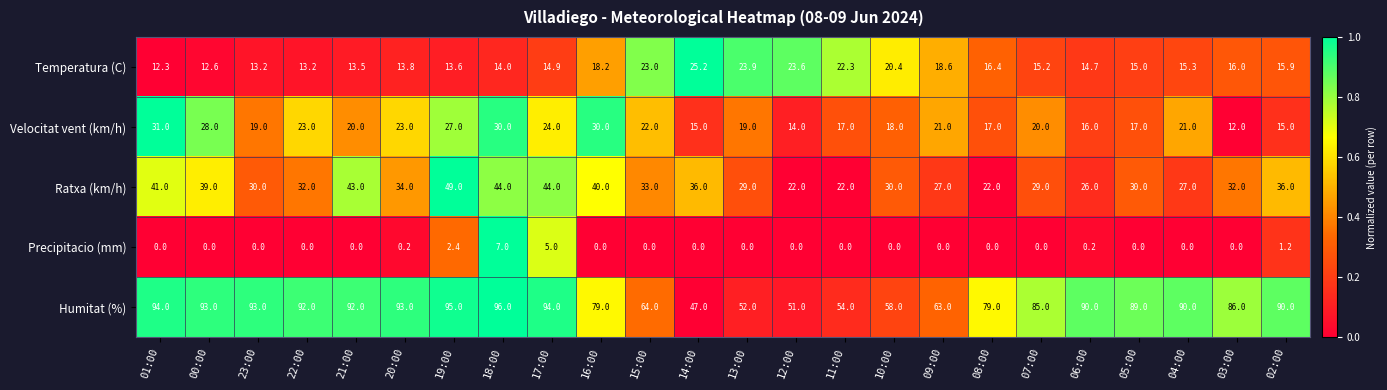

What is the sum of all Ratxa (km/h) values?

797.0